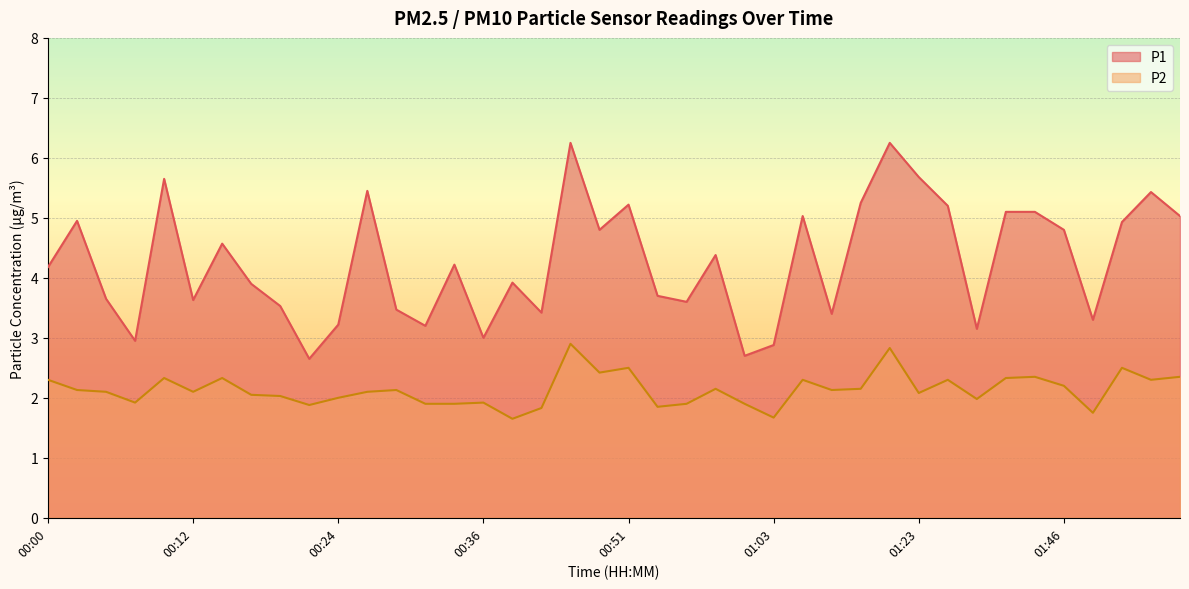

In P2, how many points are higher than both neighbors (excluding endpoints)?

12